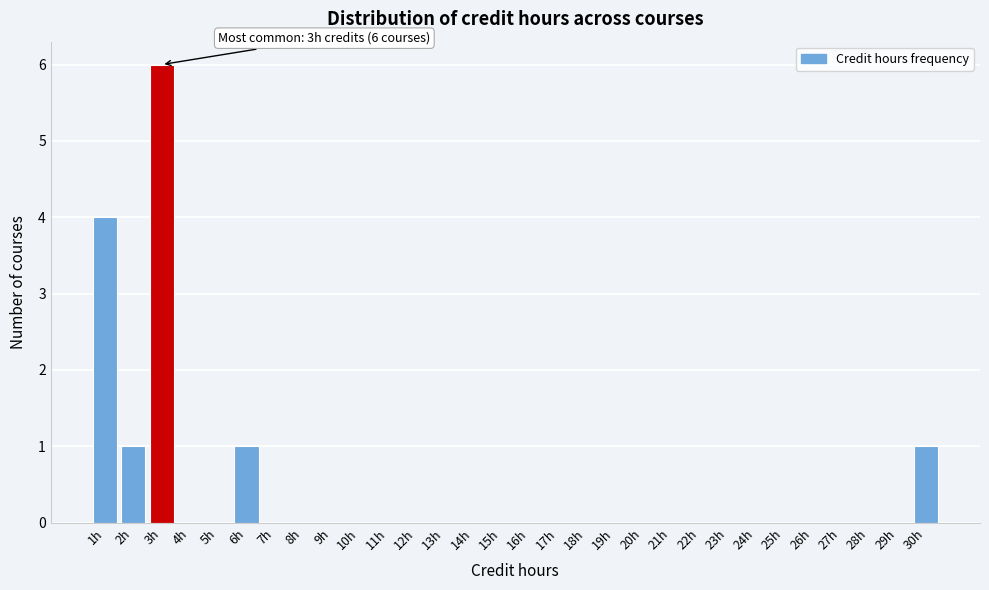

Which range on the x-axis has the tallest bar?

2.5 to 3.5